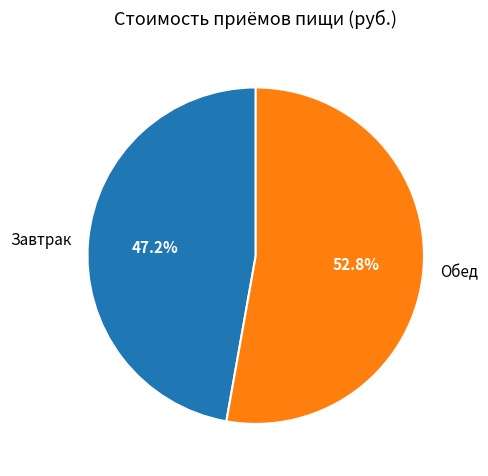

What is the ratio of the value at Обед to the value at Завтрак?

1.1